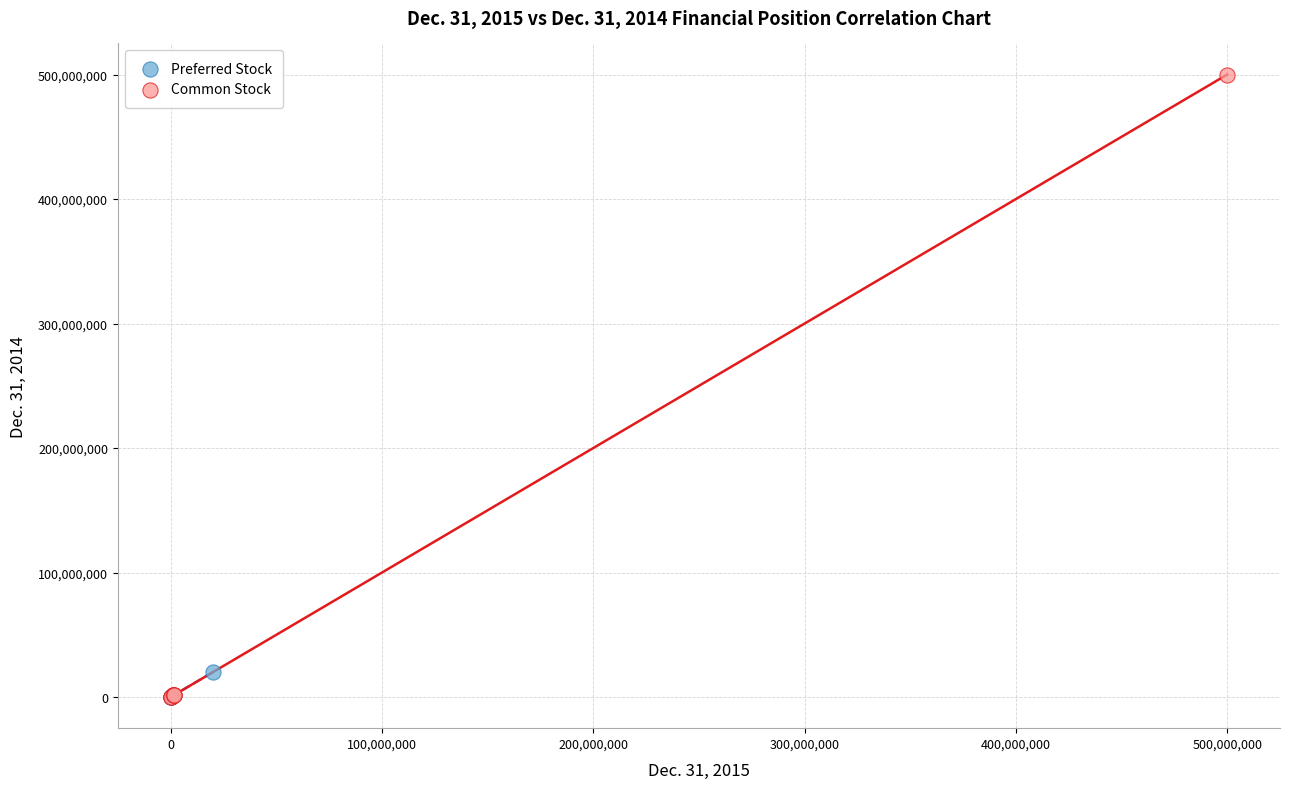

Which series contains the highest Y value?

Common Stock